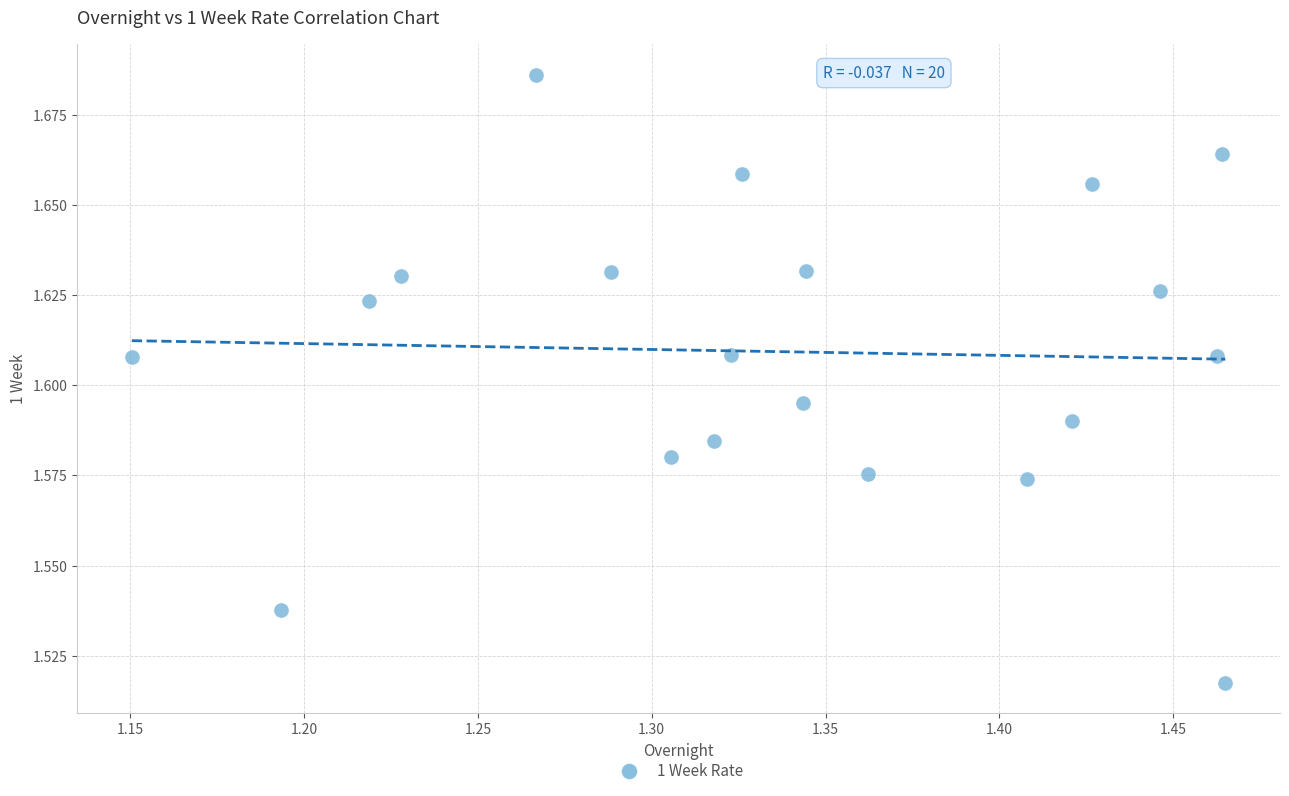

What is the range of X values (max minus min)?

0.3